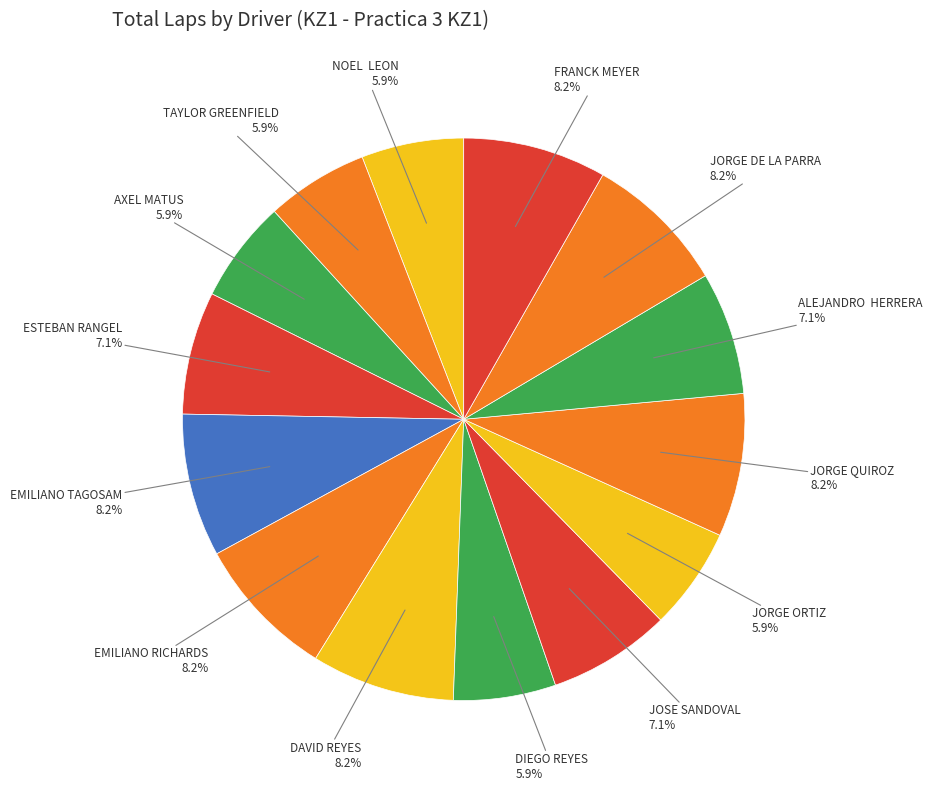

To the nearest percent, what is the average slice percentage?

7%